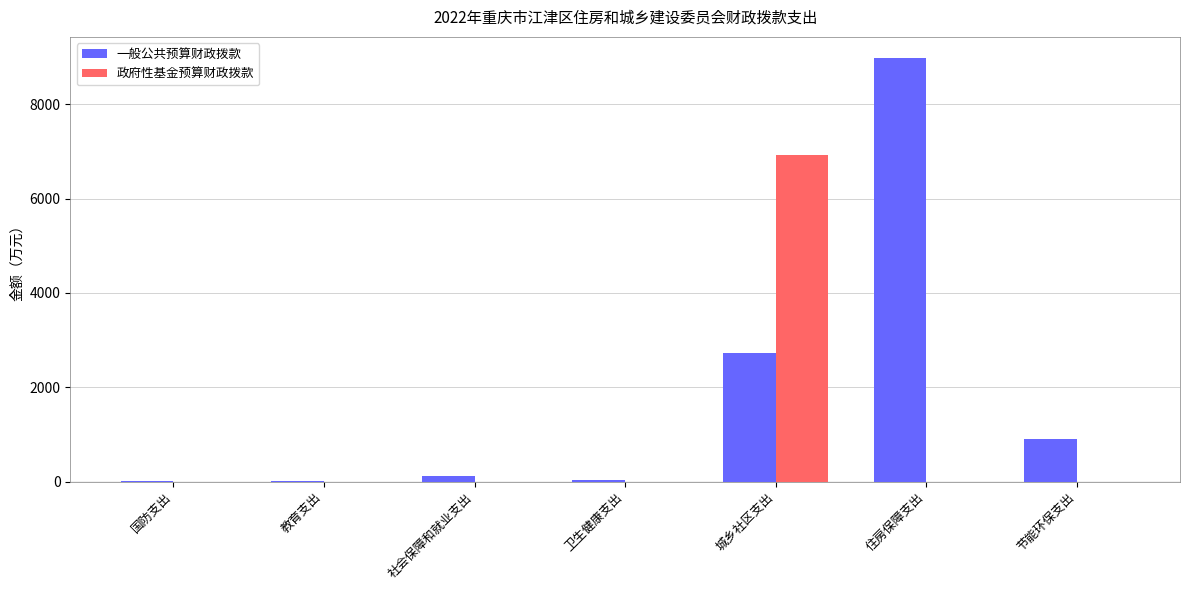

At which category is the sum across all series the highest?

城乡社区支出